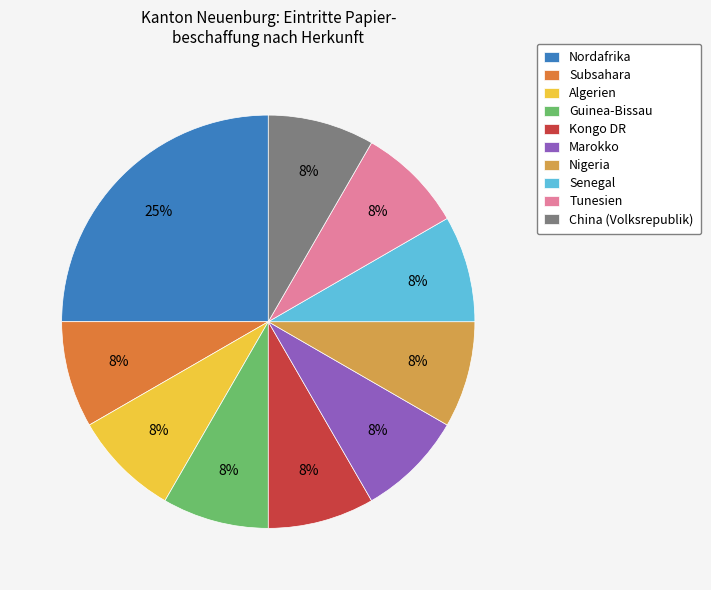

Is Marokko the majority of the pie?

No